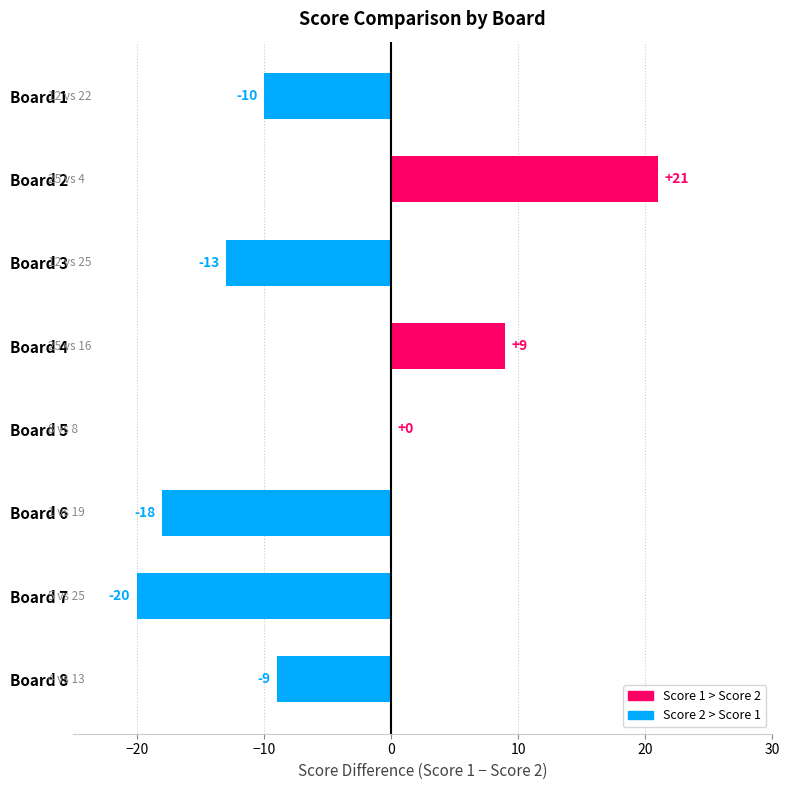

Which has a higher value, Board 7 or Board 2?

Board 2